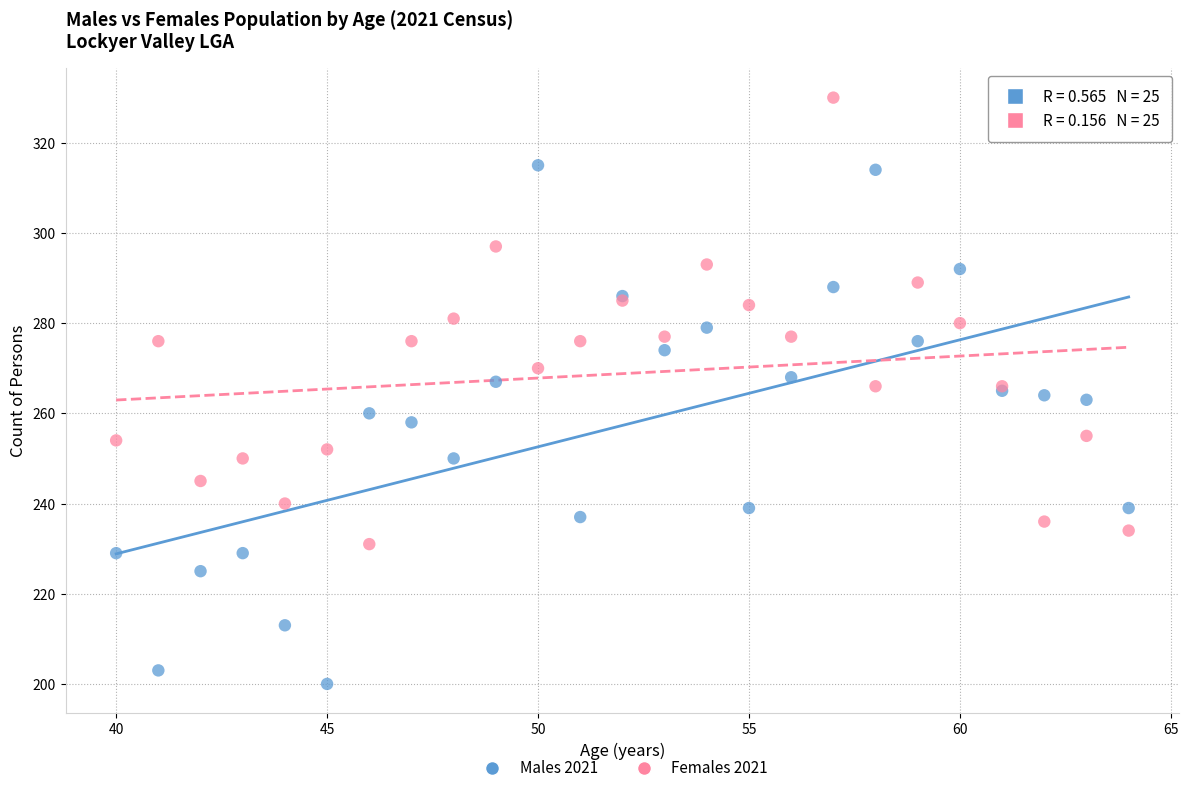

Which series has the largest Y range (max minus min)?

Males 2021